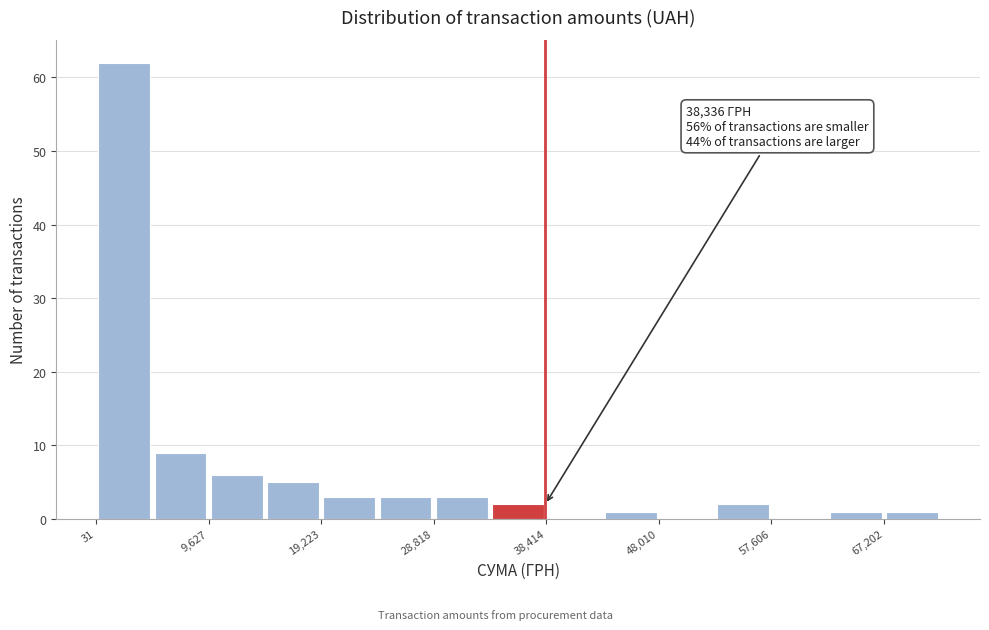

Which range on the x-axis has the tallest bar?

0 to 5000